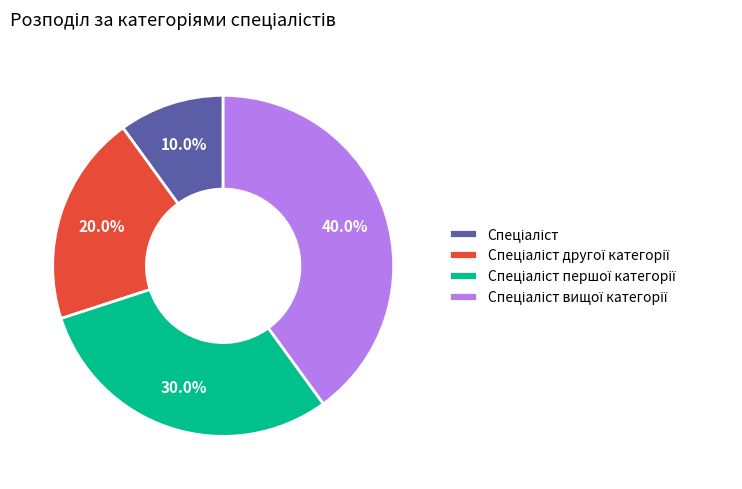

To the nearest percent, what is the combined percentage of Спеціаліст першої категорії and Спеціаліст вищої категорії?

70%